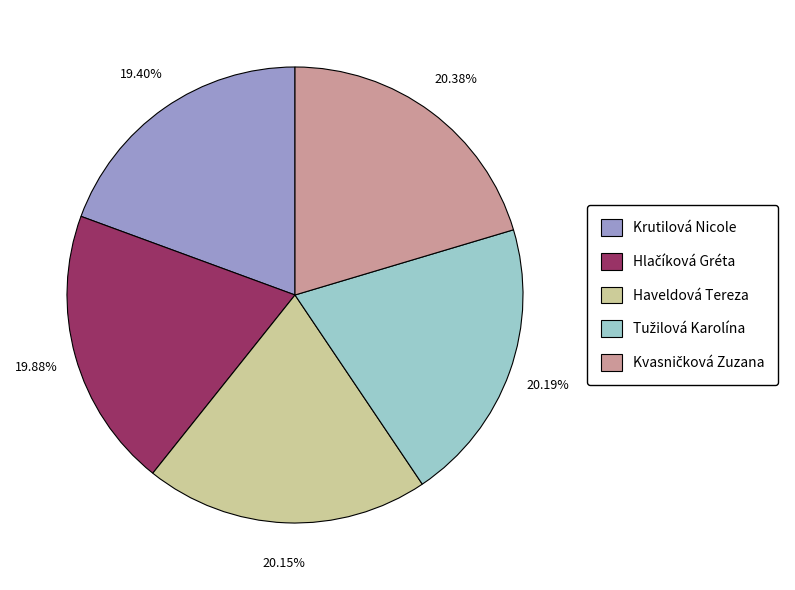

To the nearest percent, what is the difference between the largest and smallest slice percentages?

1%